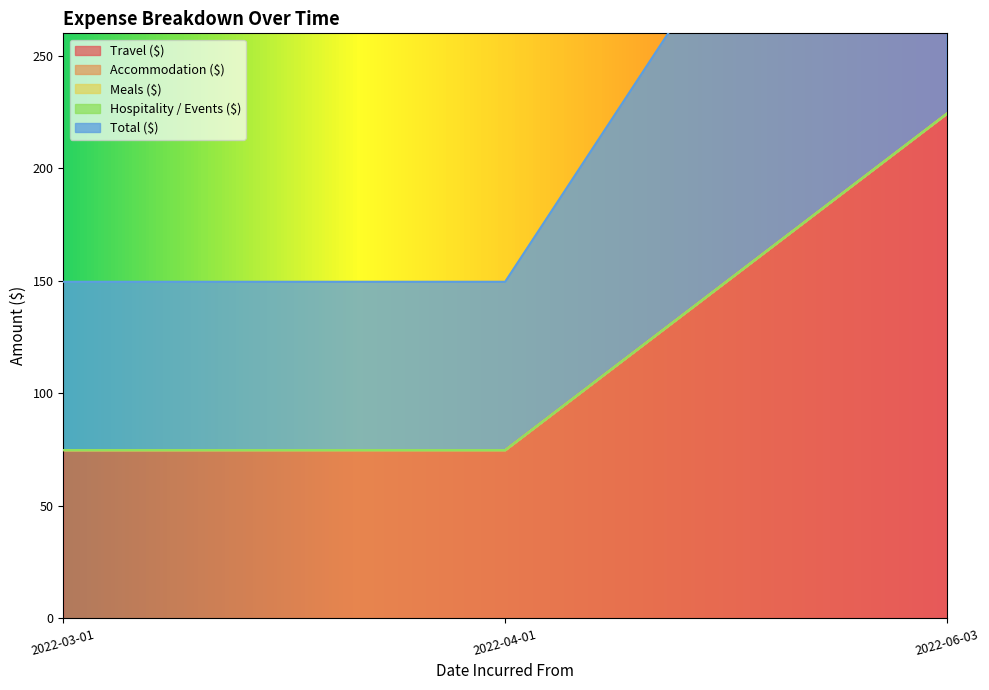

What is the sum of all Travel ($) values?

374.0